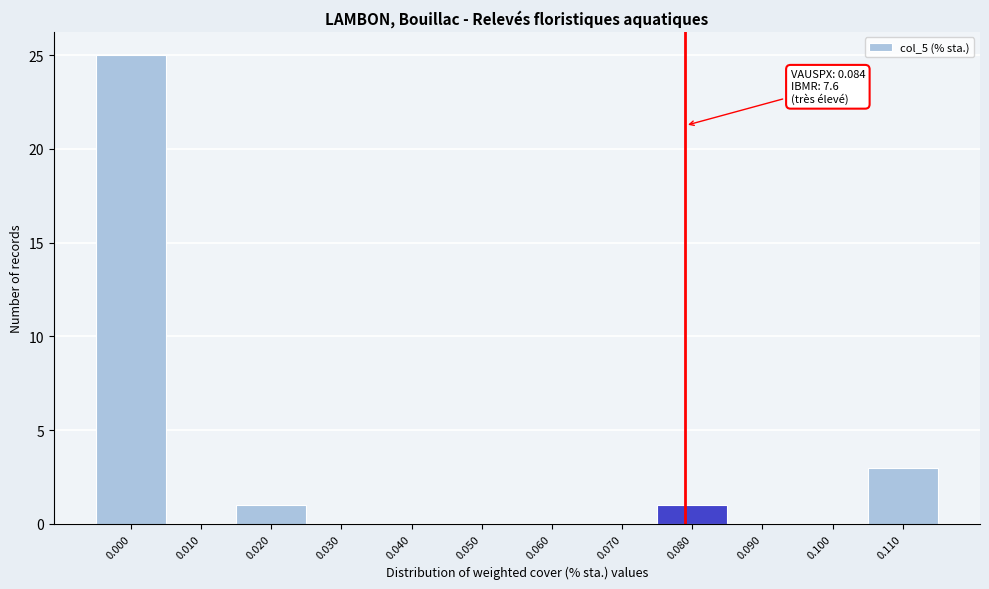

Reading right to left, what are all the values shown in this chart?

0.110=3	0.100=0	0.090=0	0.080=1	0.070=0	0.060=0	0.050=0	0.040=0	0.030=0	0.020=1	0.010=0	0.000=25